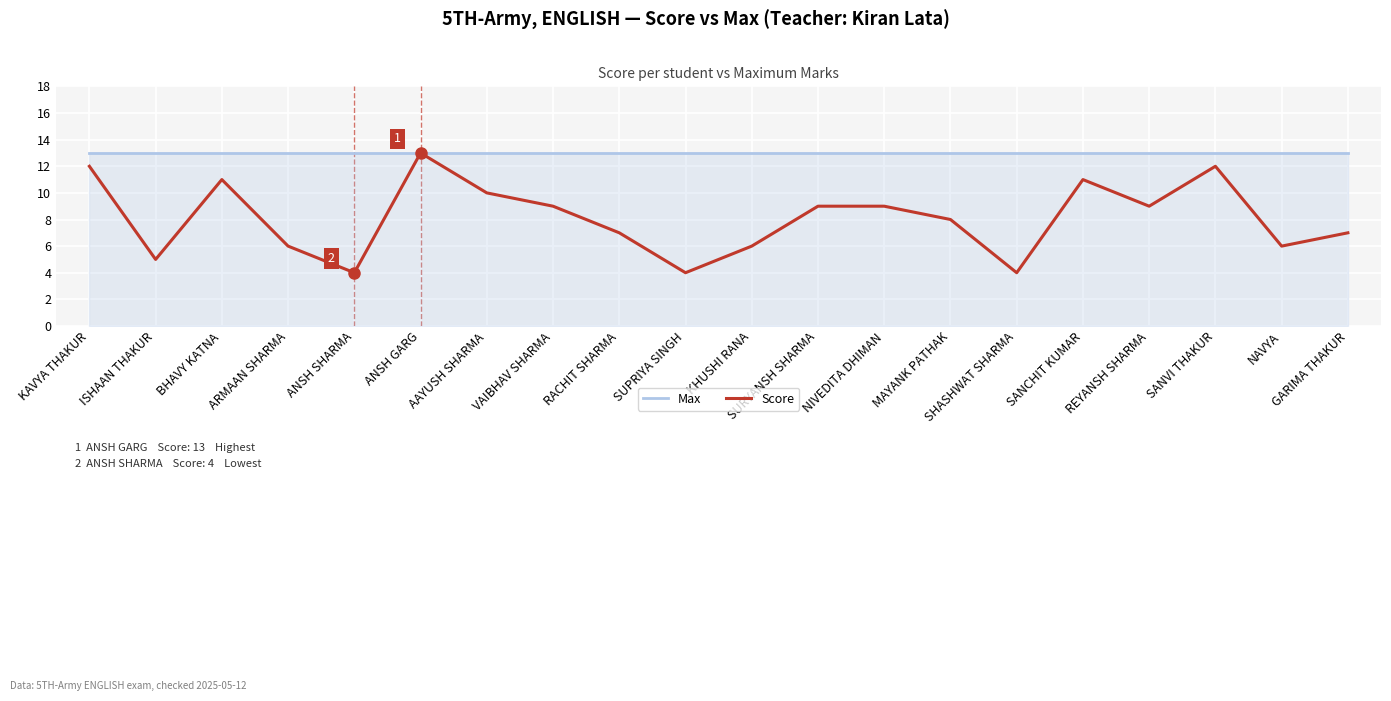

What is the sum of all Max values?

260